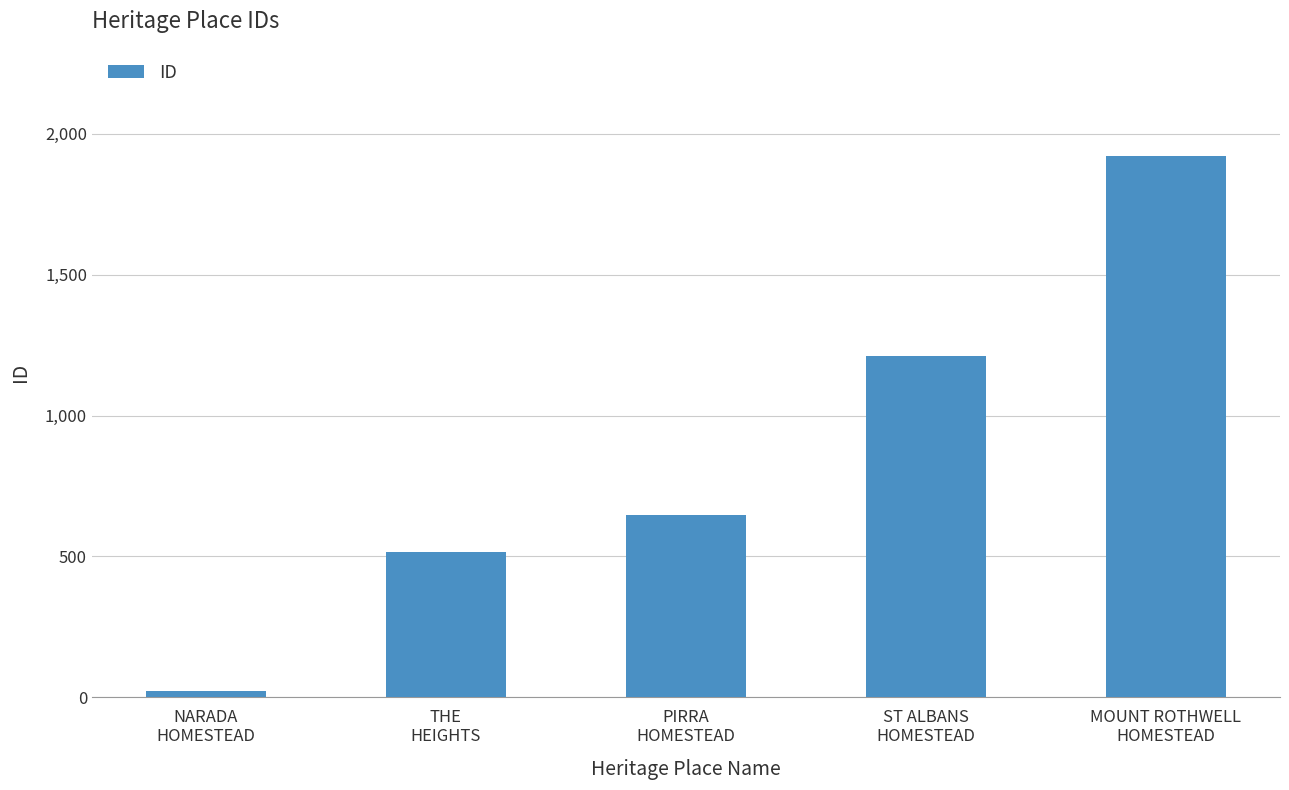

Is it true that the value at MOUNT ROTHWELL
HOMESTEAD is 1922?

True